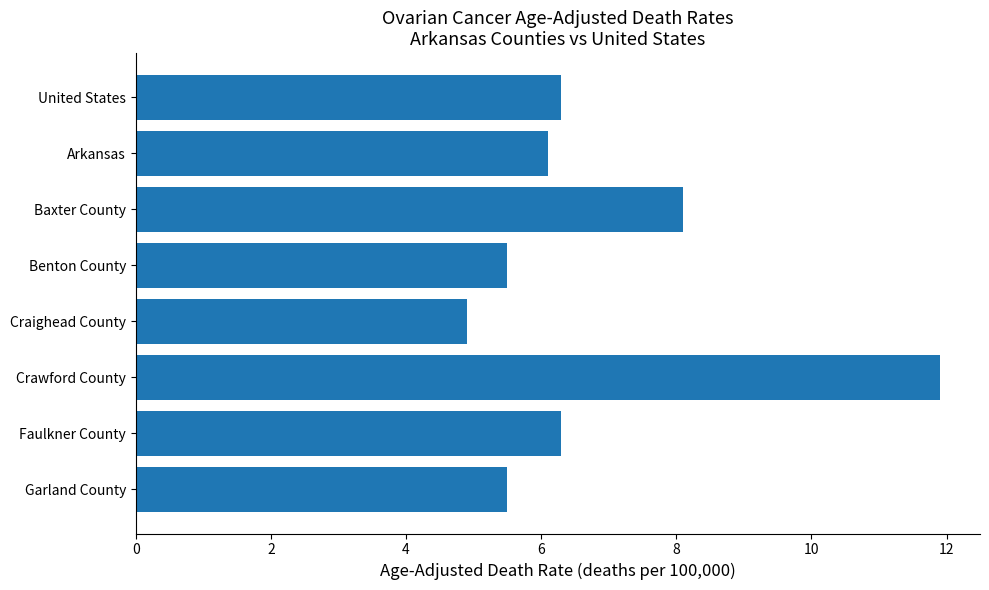

How many categories are shown in the chart?

8